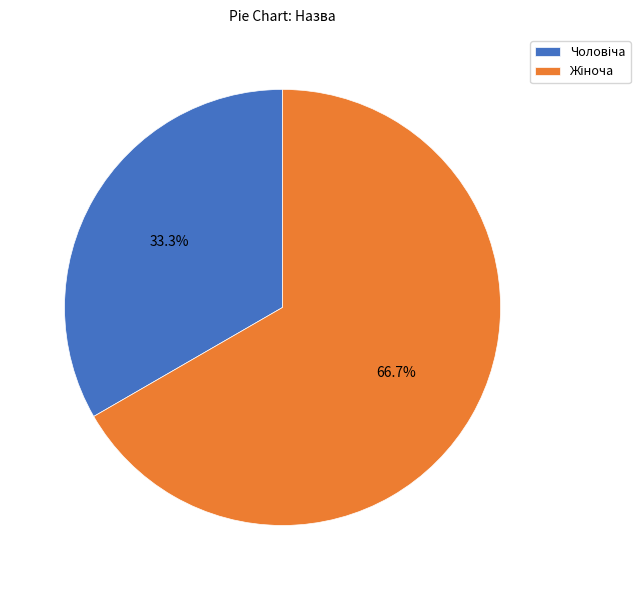

Is there any slice that represents more than half of the pie?

Yes